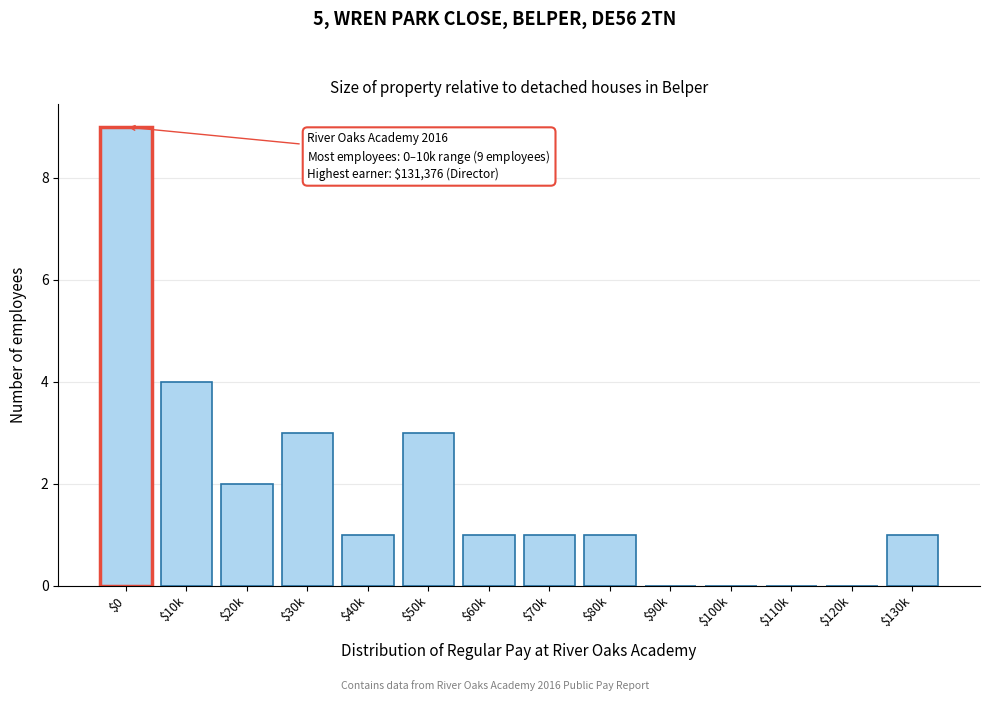

Which label corresponds to the largest value in the chart?

$0